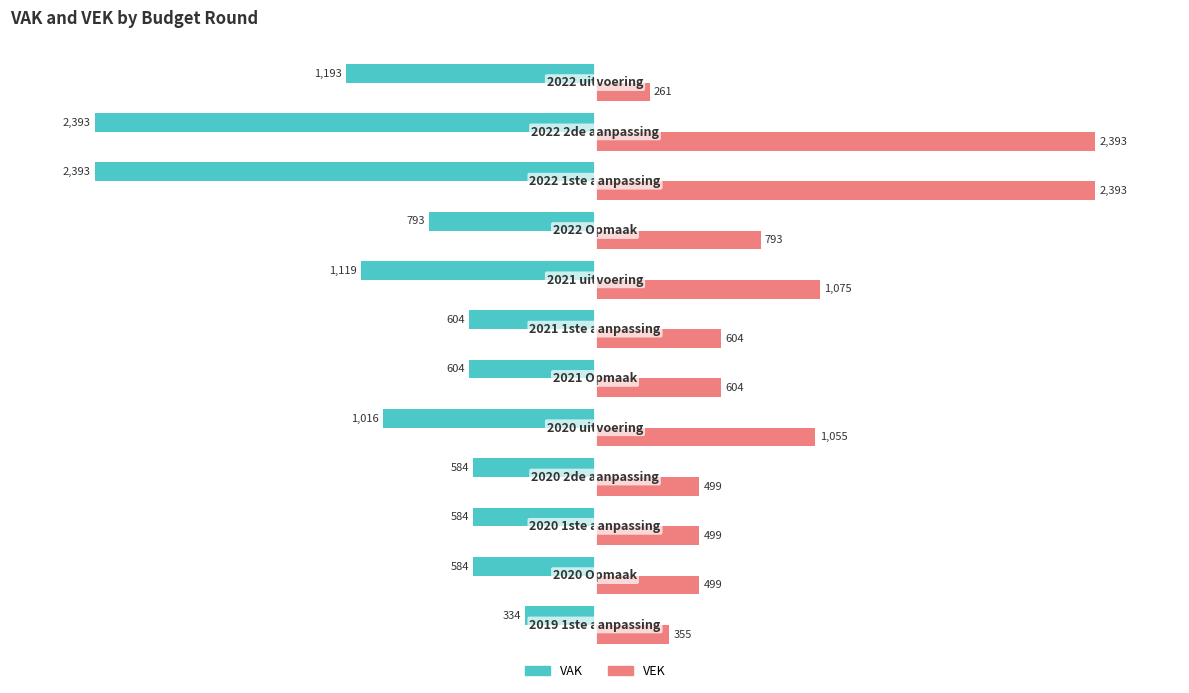

Rank the series by their maximum value, from highest to lowest.

VEK, VAK